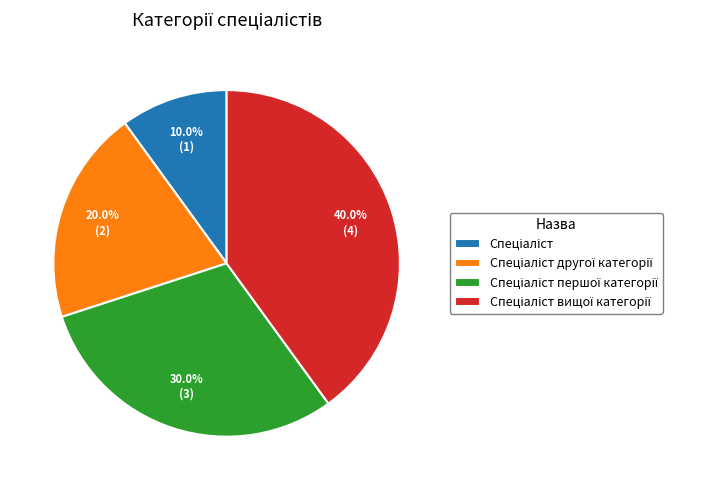

Does any single category account for the majority?

No